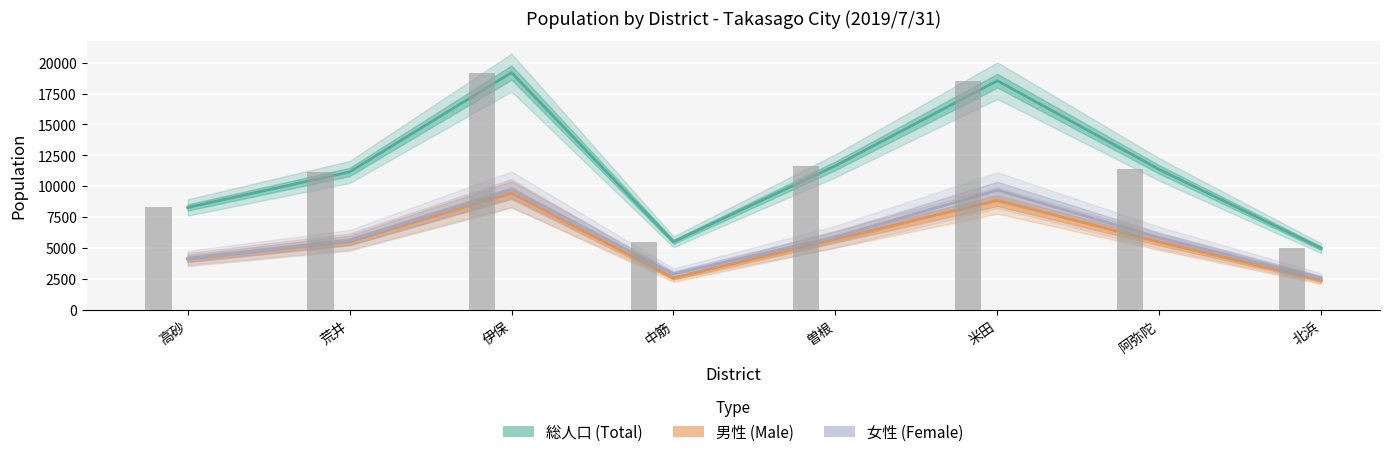

What is the average value of the 総人口 (Total) series?

11342